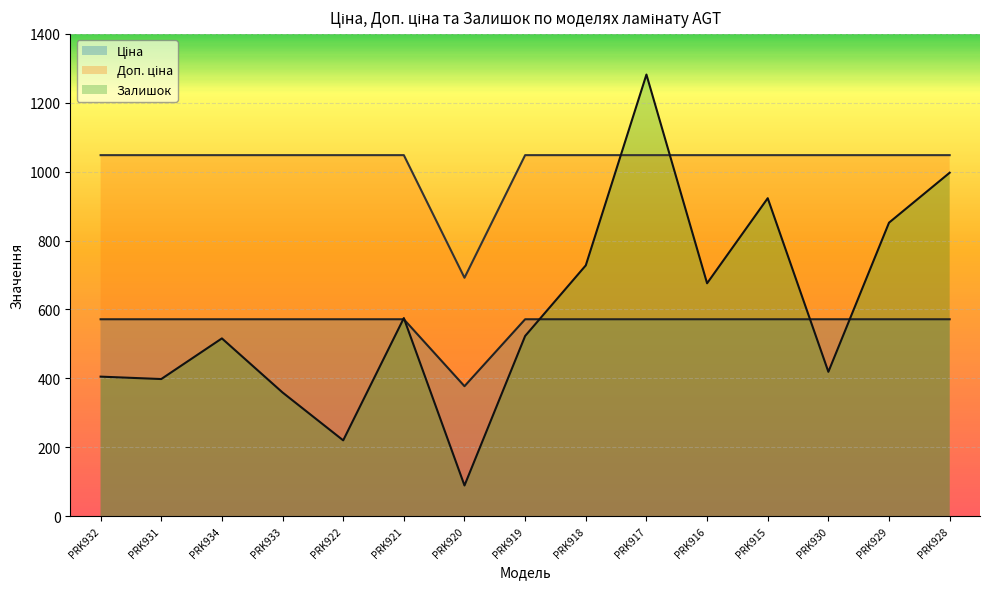

List the series in order of their peak value, highest first.

Залишок, Доп. ціна, Ціна